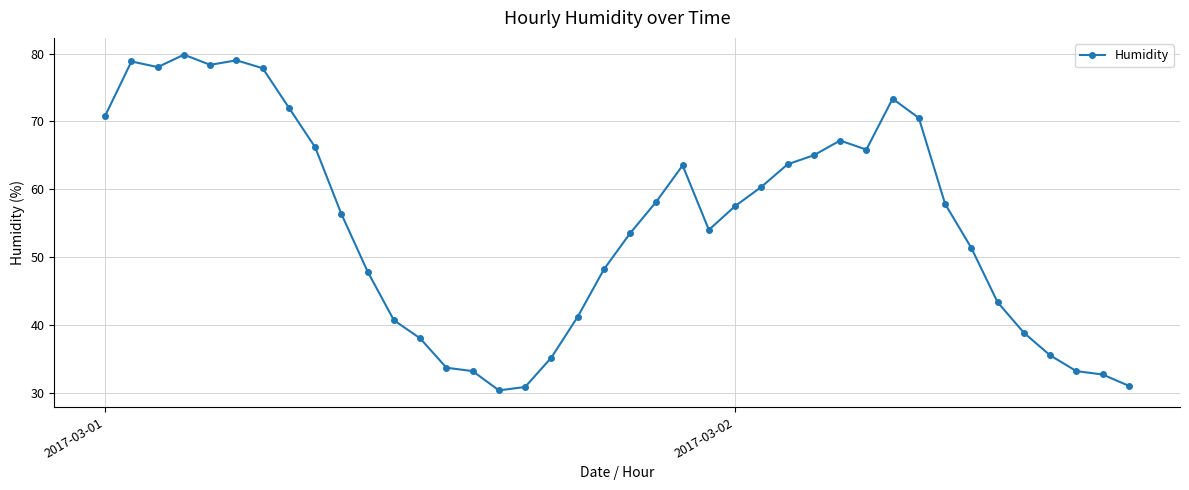

What is the greatest value displayed?

79.8